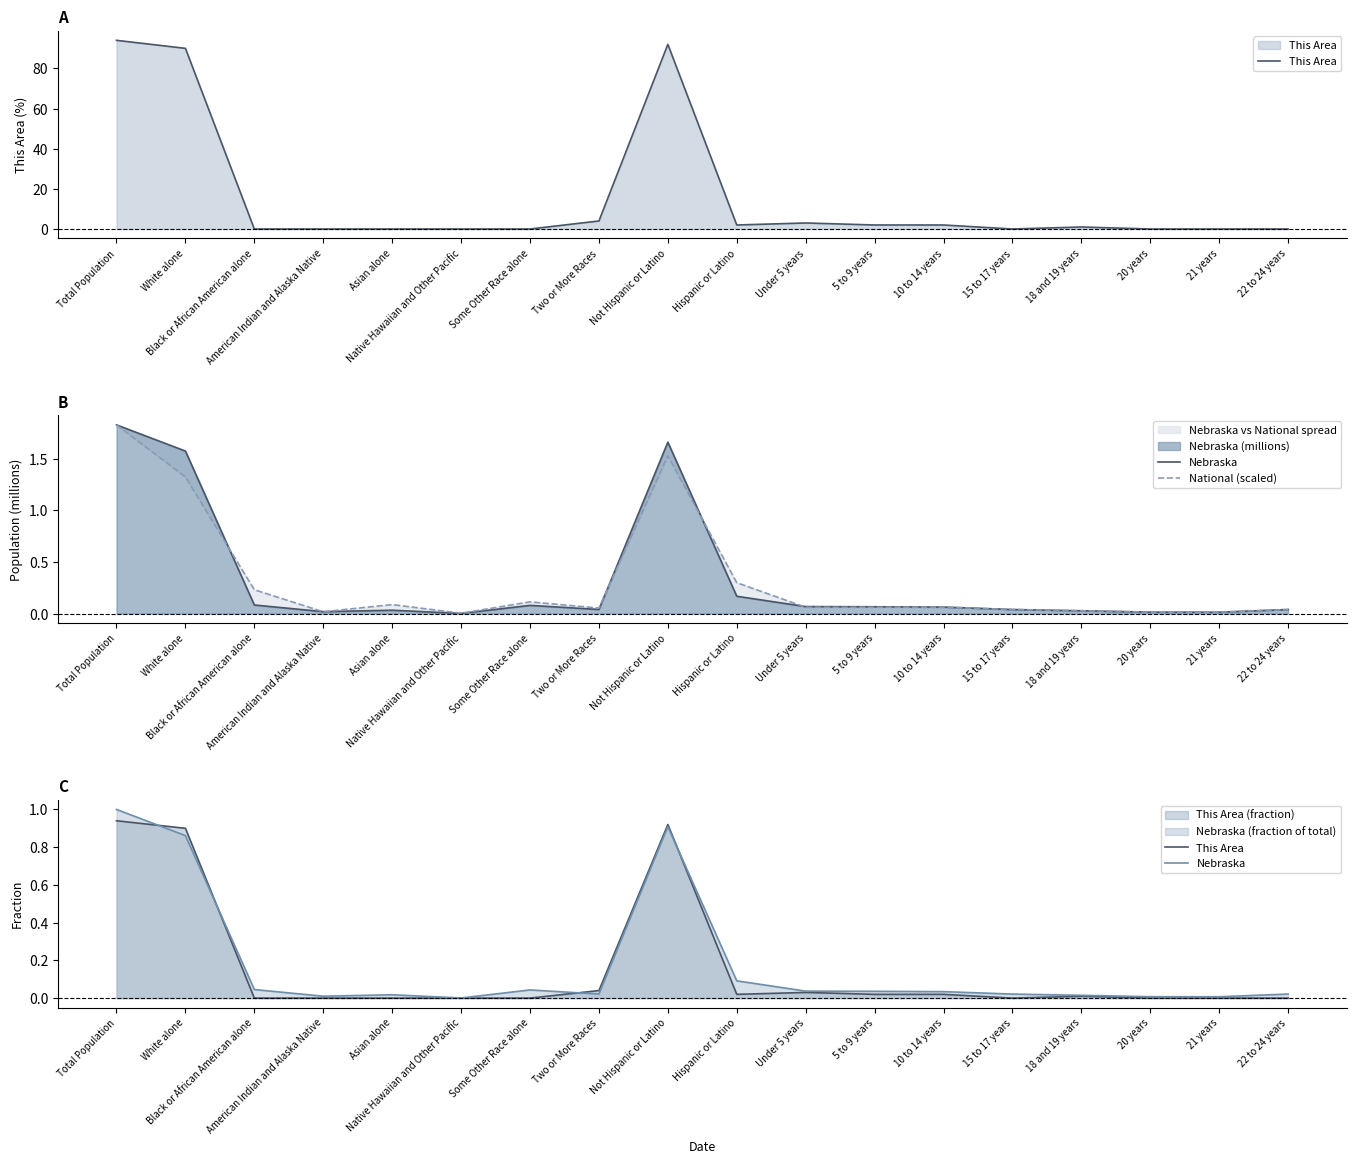

What is the approximate value of This Area at Total Population?

0.9